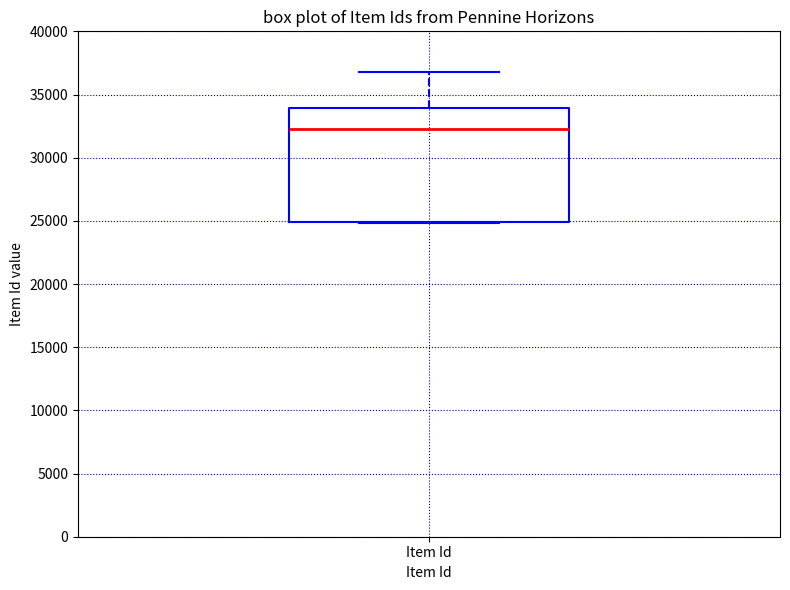

Where does the median line of the box for Item Id sit on the y-axis? The values are not printed on the chart, so give them approximately, as read against the axis.

32500